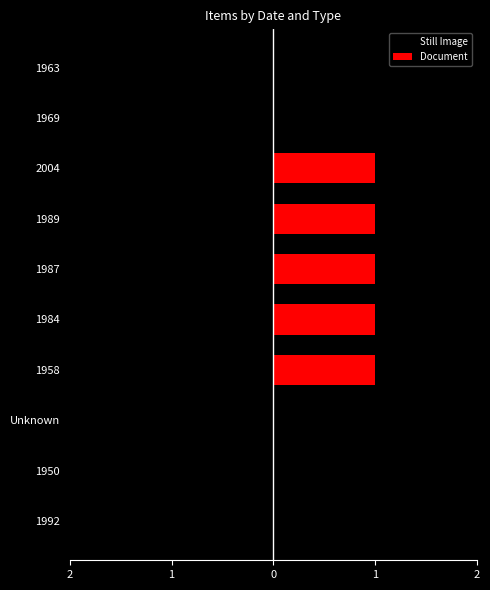

The value of Document at 2004 is 1. True or false?

True